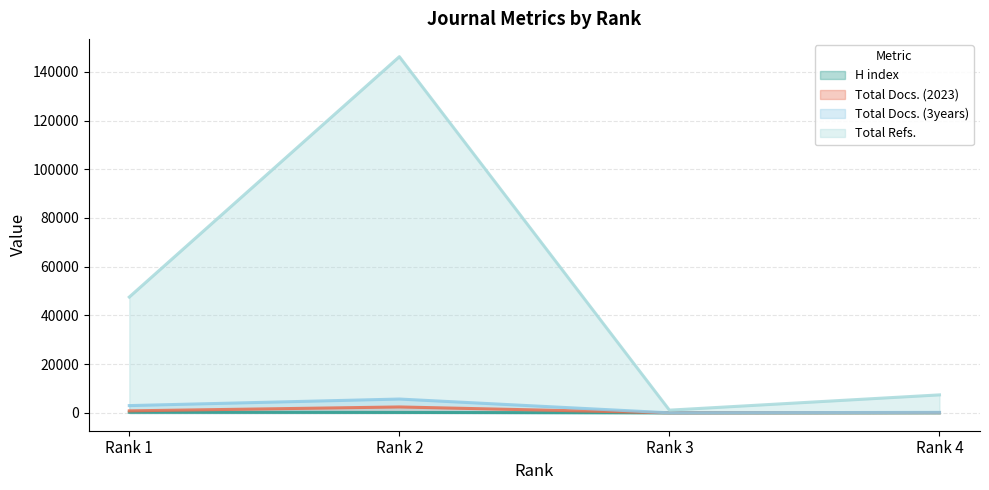

True or false: Total Docs. (3years) and H index cross at least once.

False